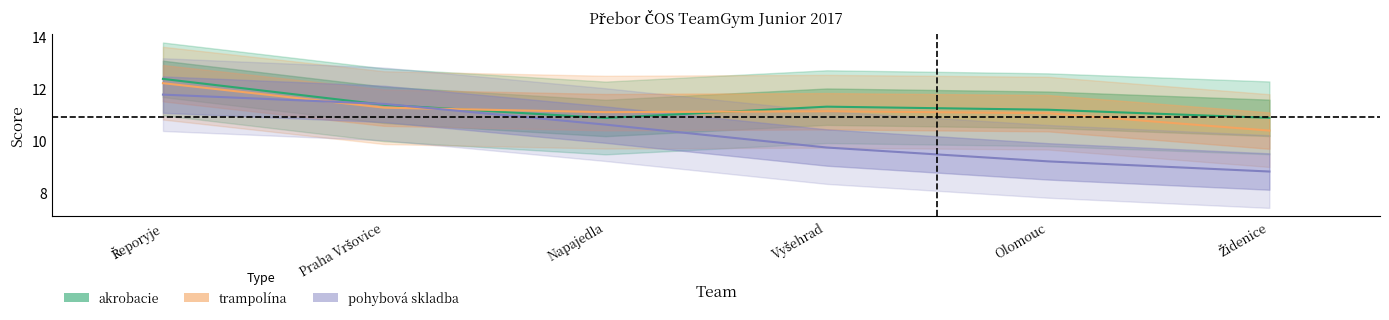

At which category is the sum across all series the highest?

Řeporyje